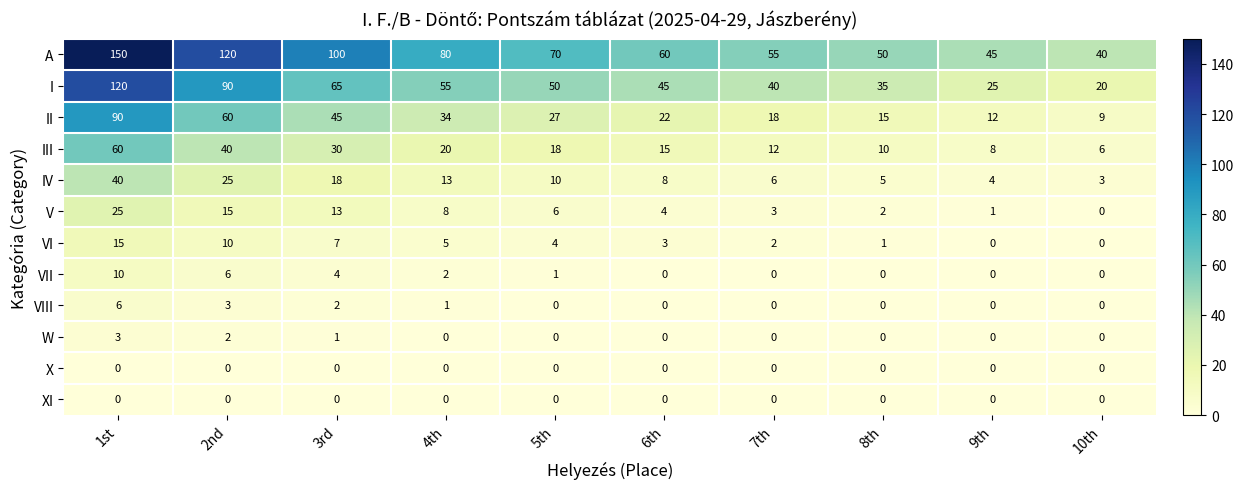

Which series has the largest range (max minus min)?

A